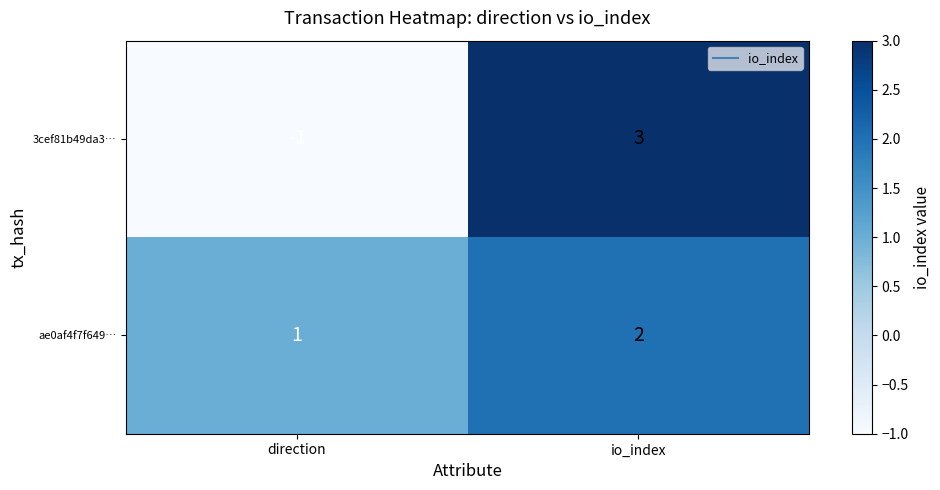

What is the difference between the maximum and minimum values in the 3cef81b49da3… series?

4